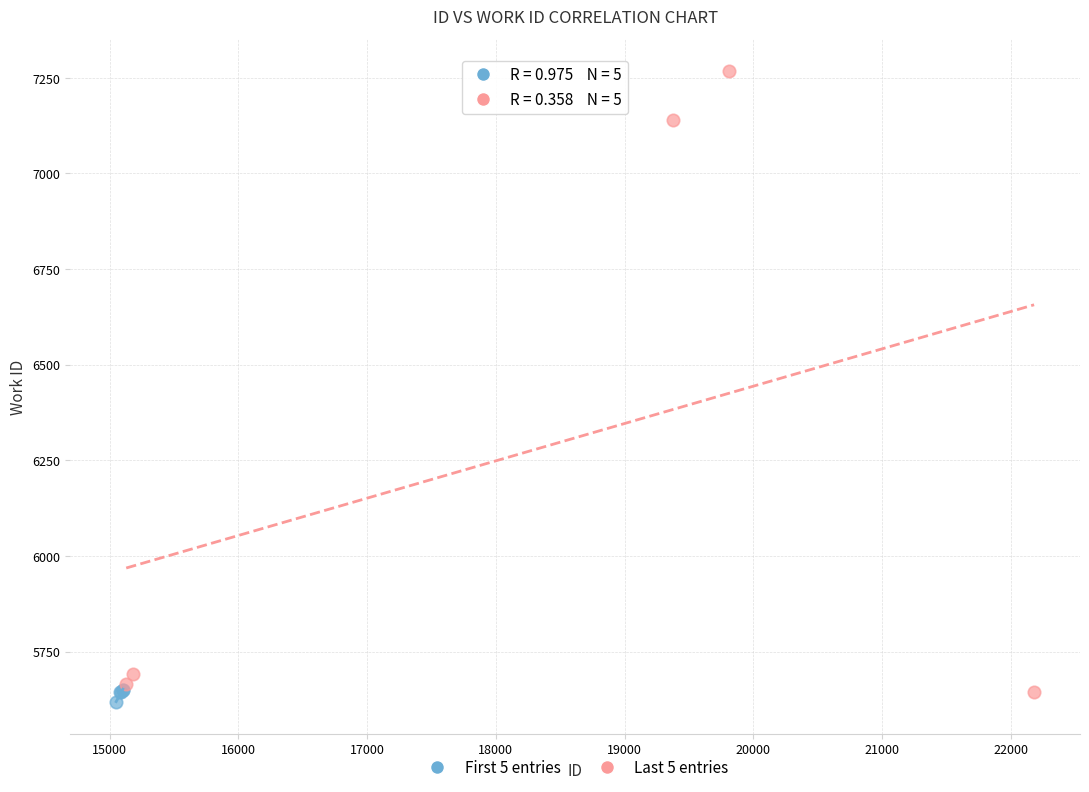

Which series reaches the minimum Y coordinate?

First 5 entries